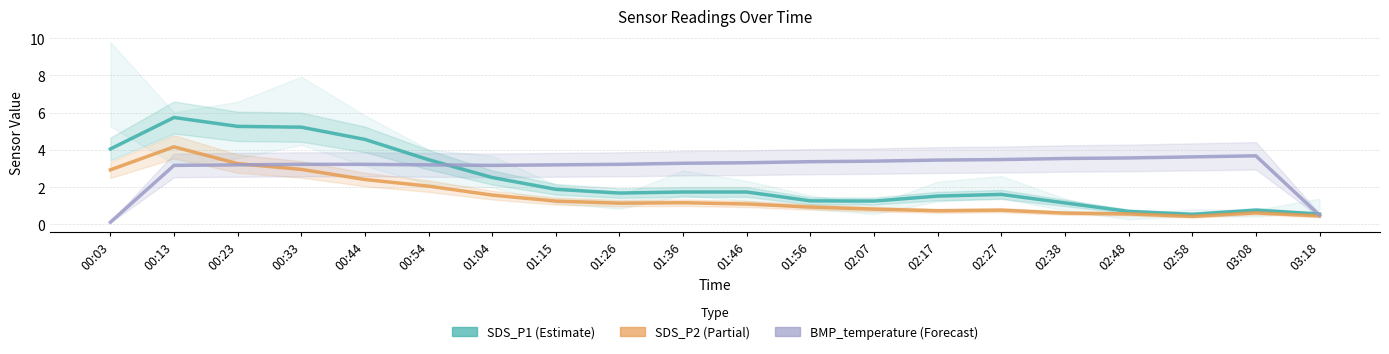

How many lines are shown in the chart?

3